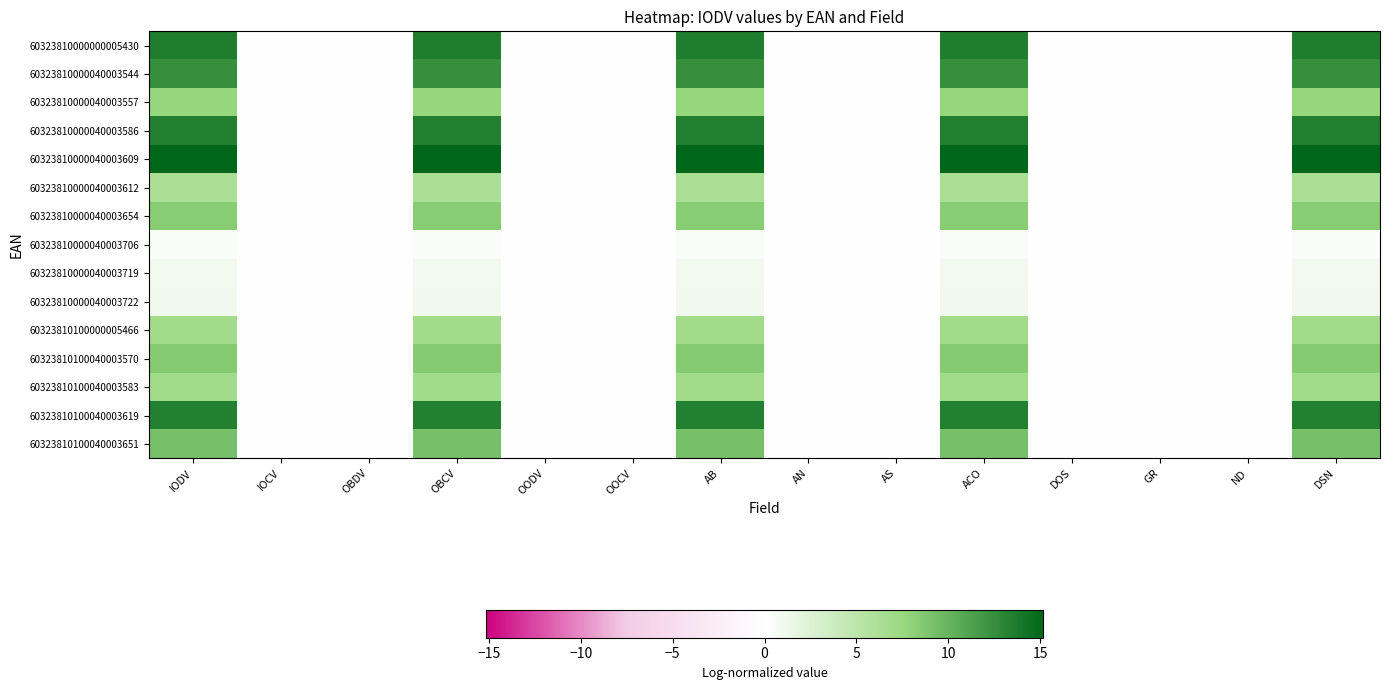

What is the spread (max minus min) of values at ACO?

14.8